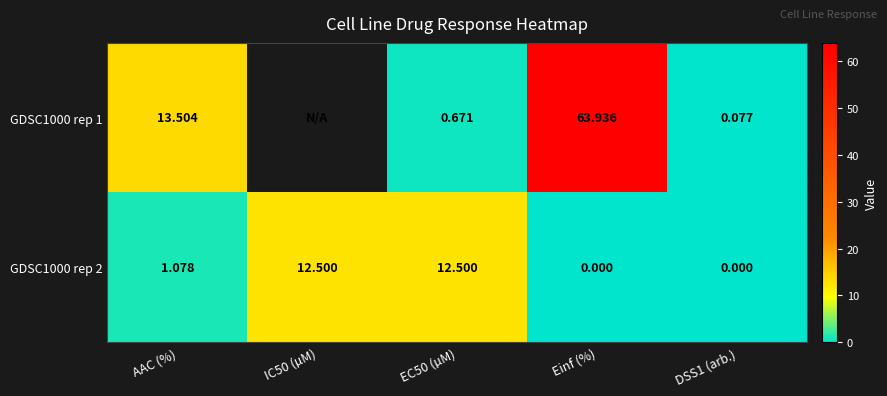

At which label does GDSC1000 rep 2 first exceed 1?

AAC (%)